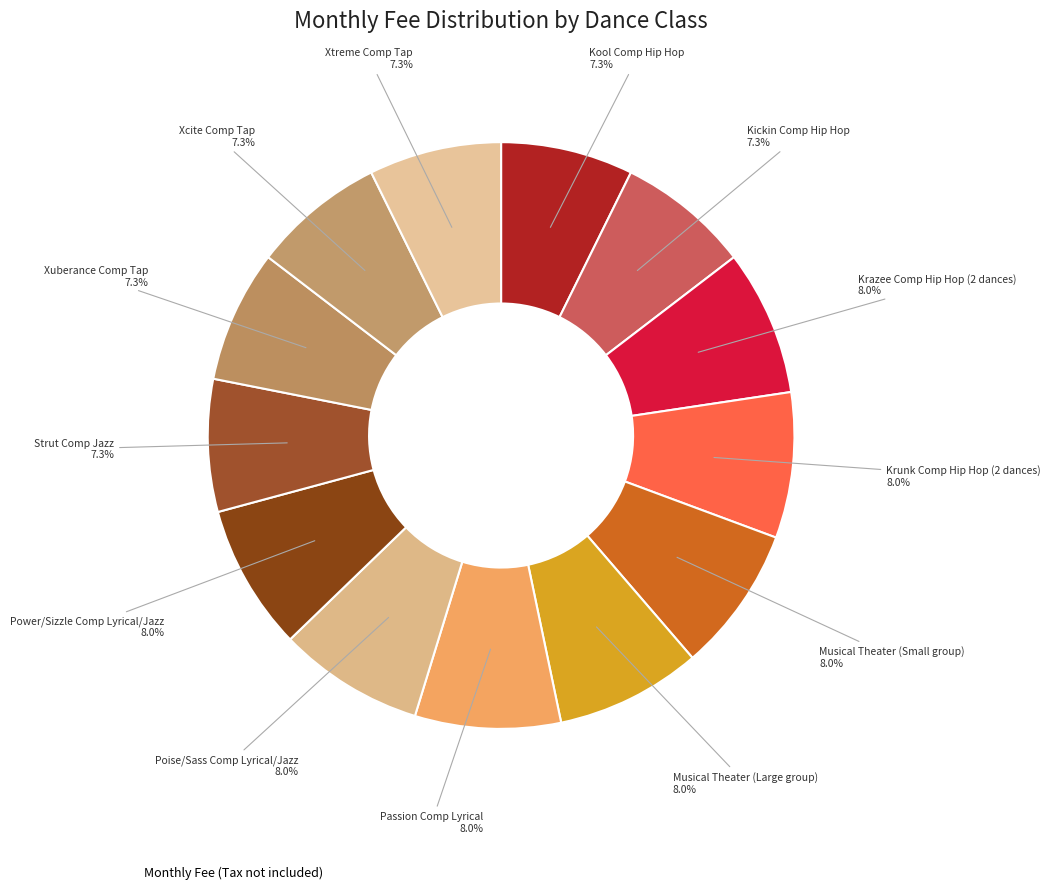

How many segments does this pie chart have?

13